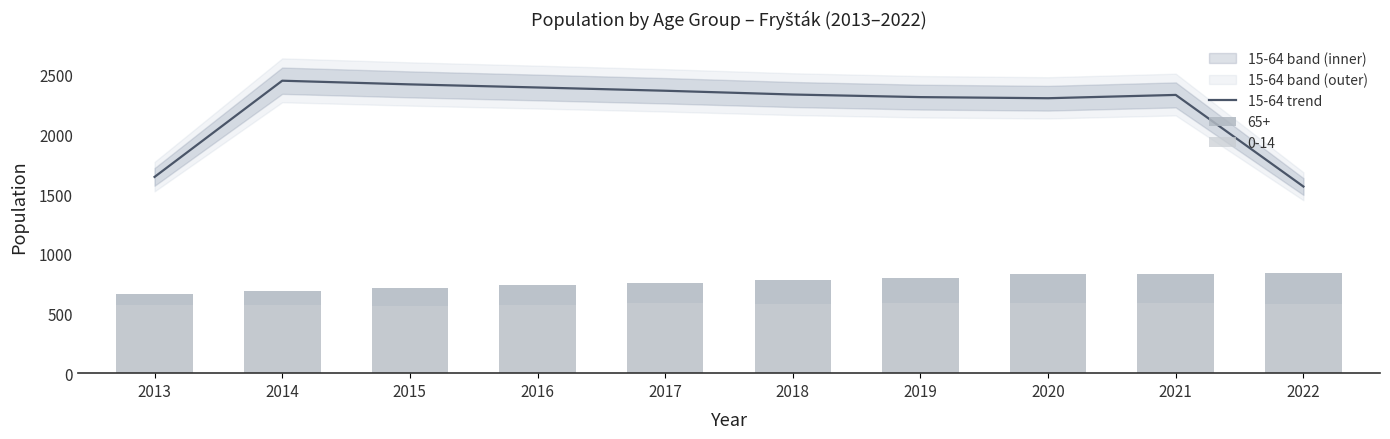

Is it true that the value at 2021 is 4143.7?

False